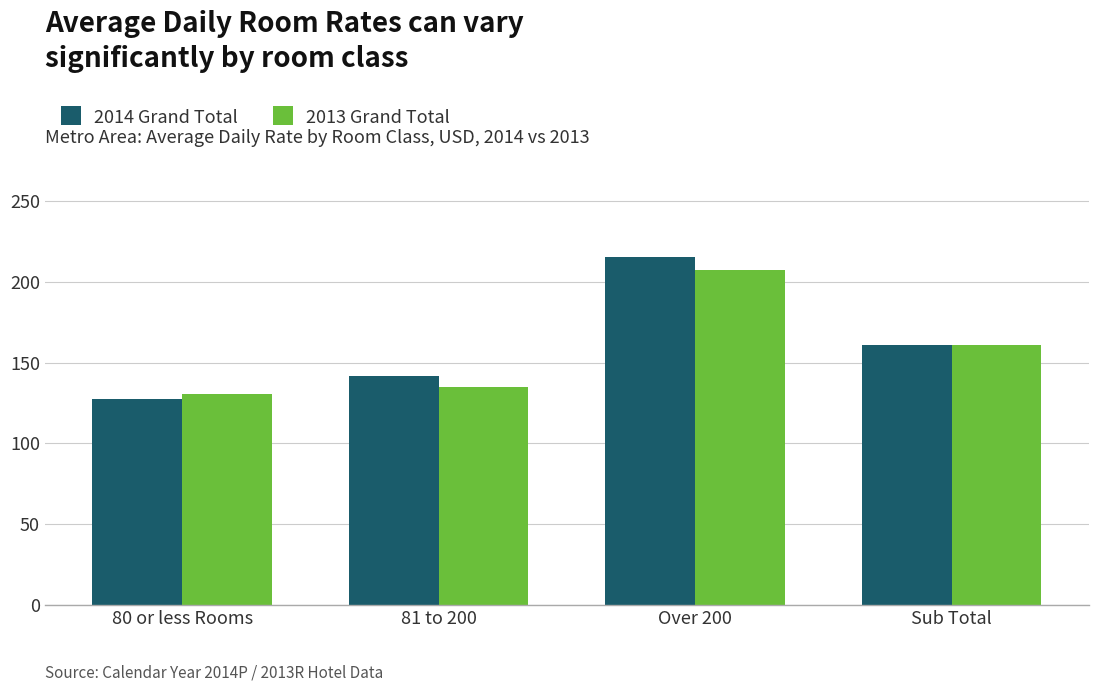

Rank the categories by 2013 Grand Total value from lowest to highest.

80 or less Rooms, 81 to 200, Sub Total, Over 200